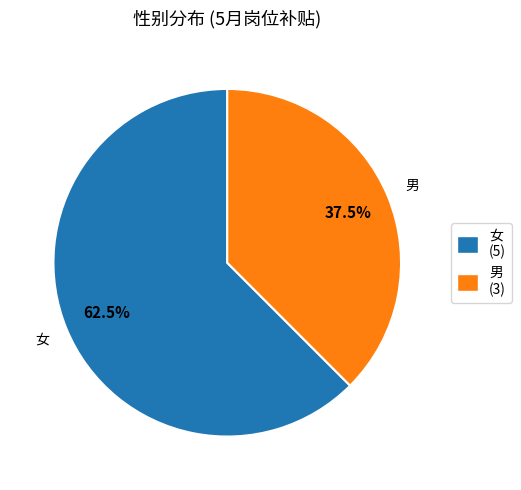

Which slice is the largest?

女